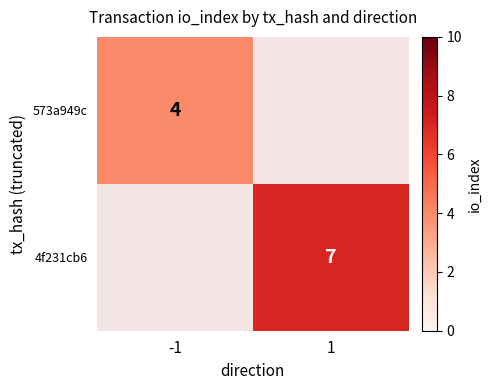

At how many categories does at least one series exceed 4?

1